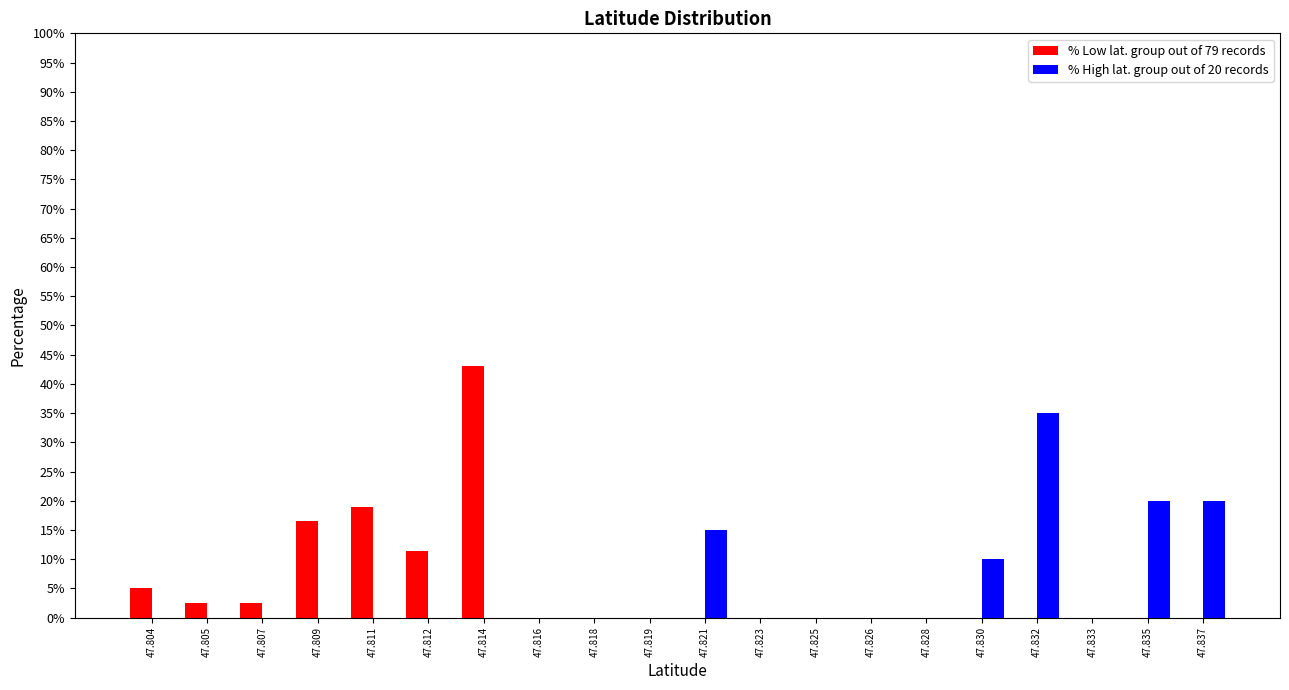

The % Low lat. group out of 79 records series shows 0.0 at 47.830. True or false?

True